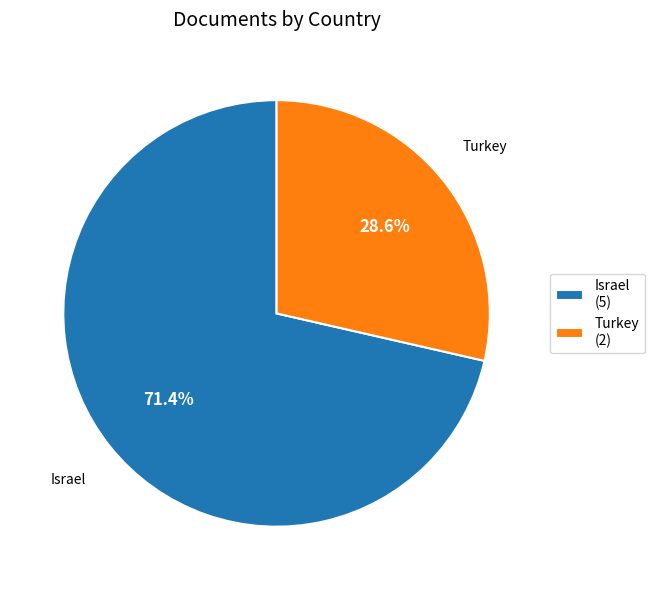

To the nearest percent, what is the difference between the largest and smallest slice percentages?

43%